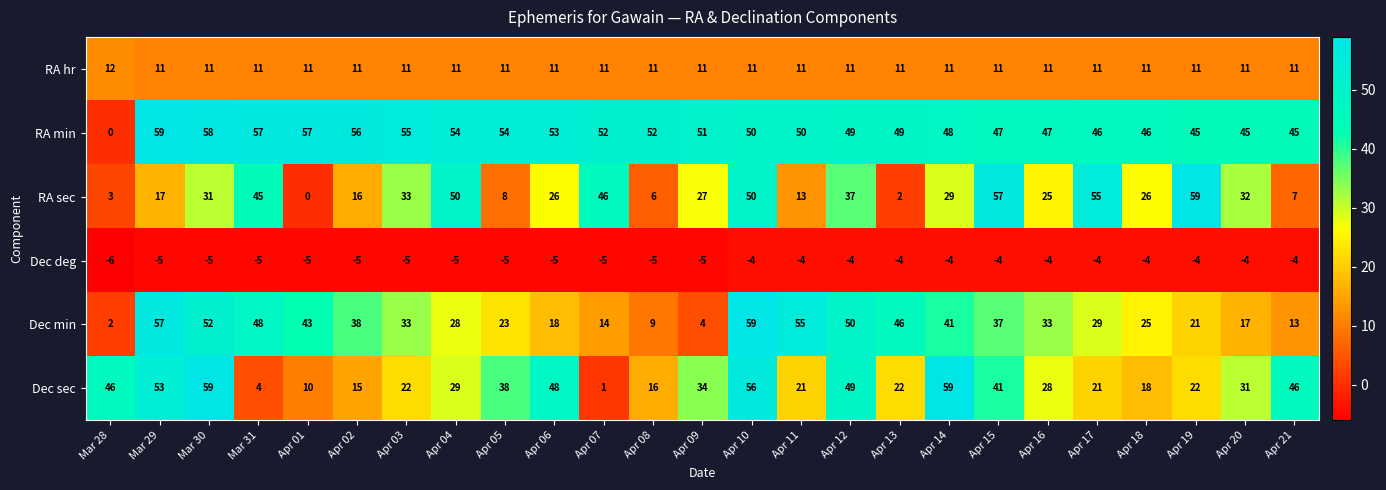

Which label corresponds to the smallest value in the chart?

Mar 28